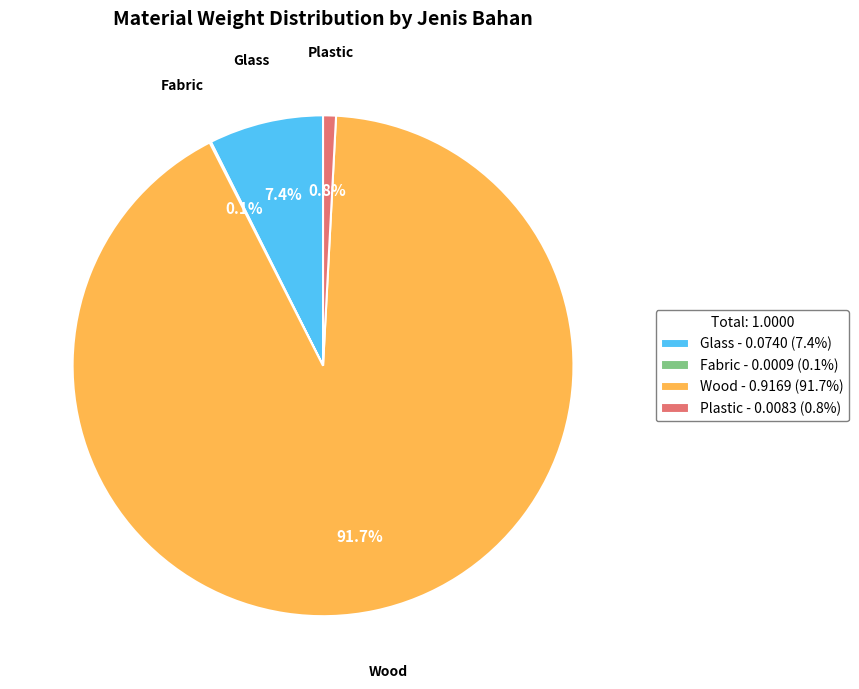

Which slice is the largest?

Wood